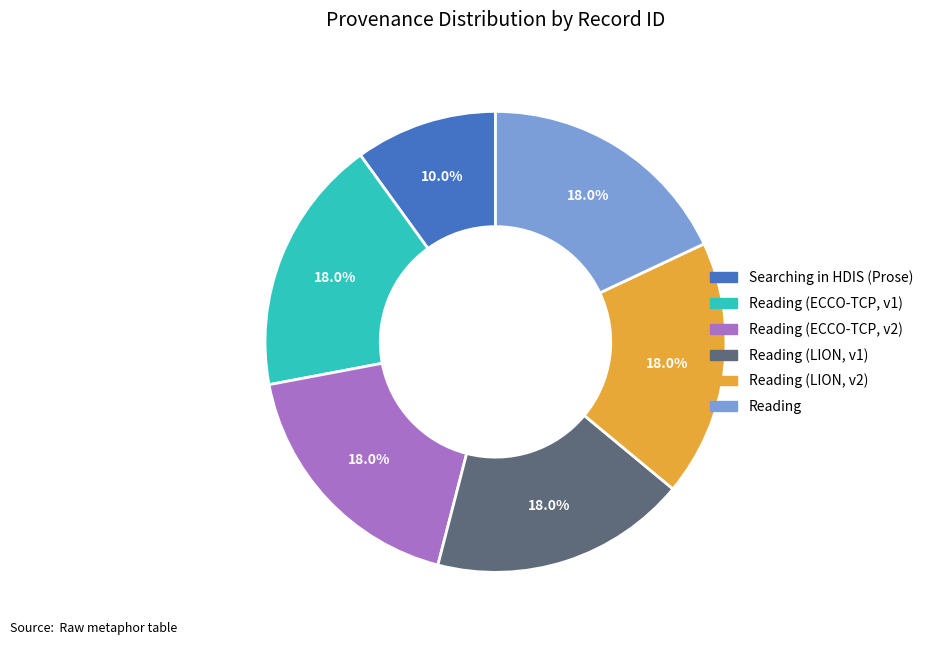

Is there a majority slice in this chart?

No